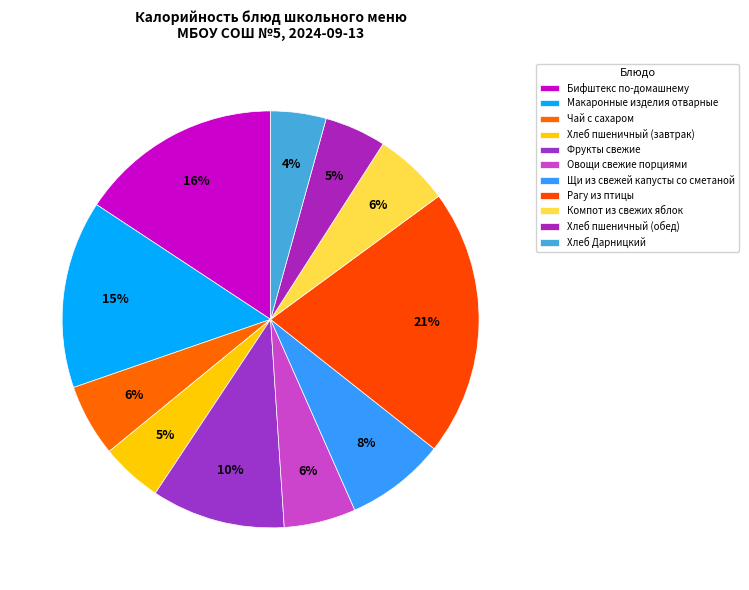

How many segments does this pie chart have?

11